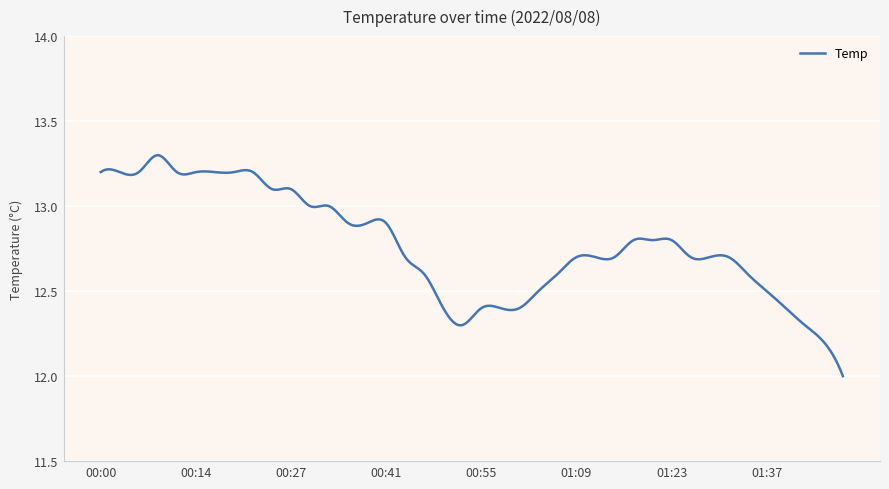

What is the difference between the maximum and minimum values?

1.3